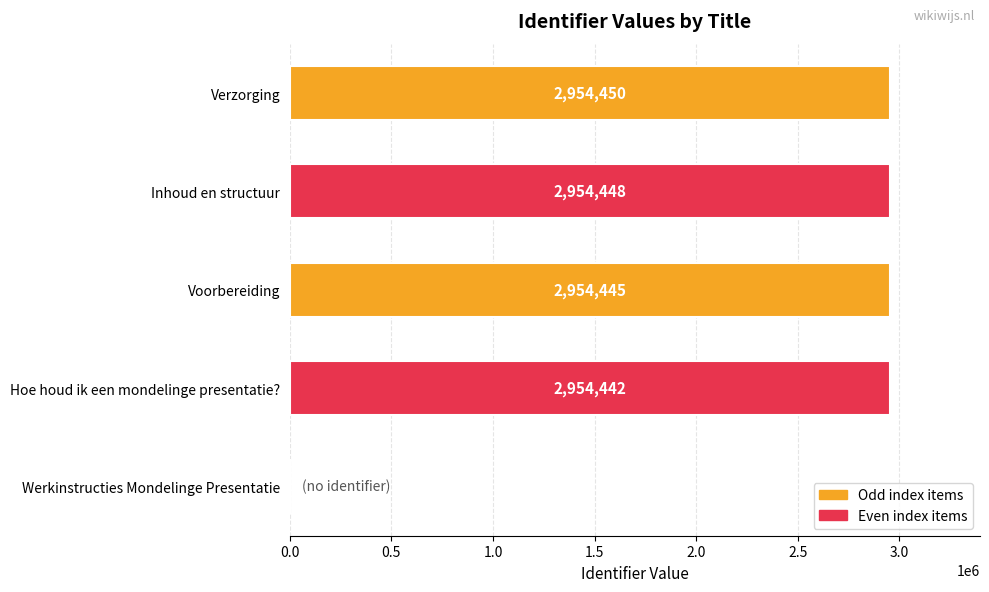

Reading bottom to top, extract all data points from this chart.

Werkinstructies Mondelinge Presentatie=0	Hoe houd ik een mondelinge presentatie?=2954442	Voorbereiding=2954445	Inhoud en structuur=2954448	Verzorging=2954450